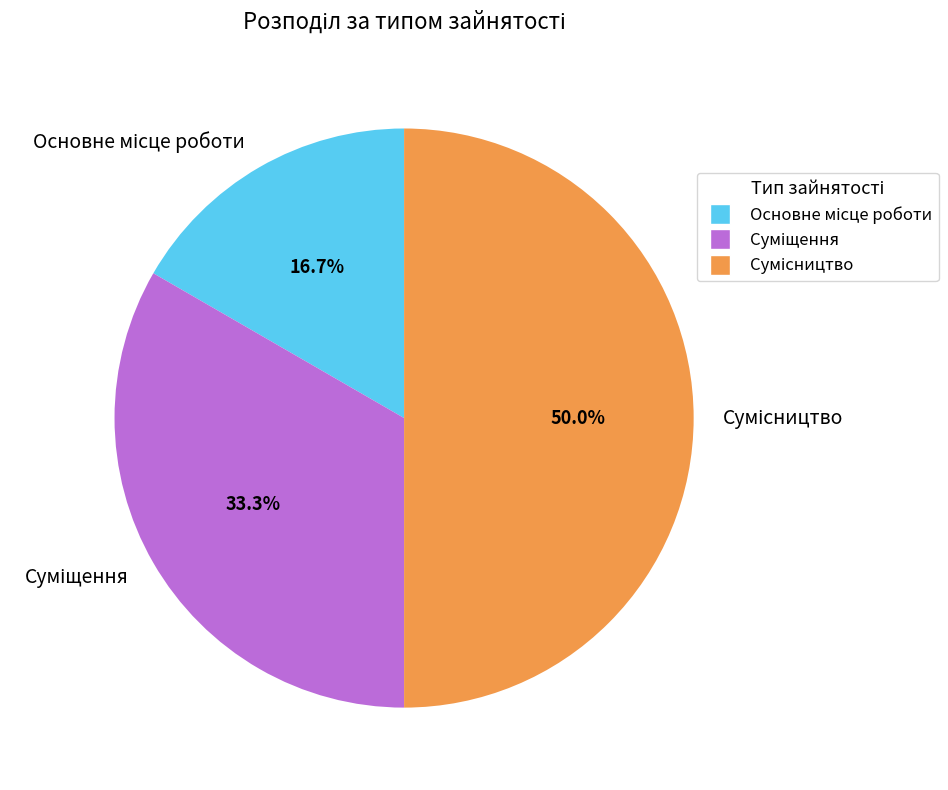

Is Сумісництво the majority of the pie?

No